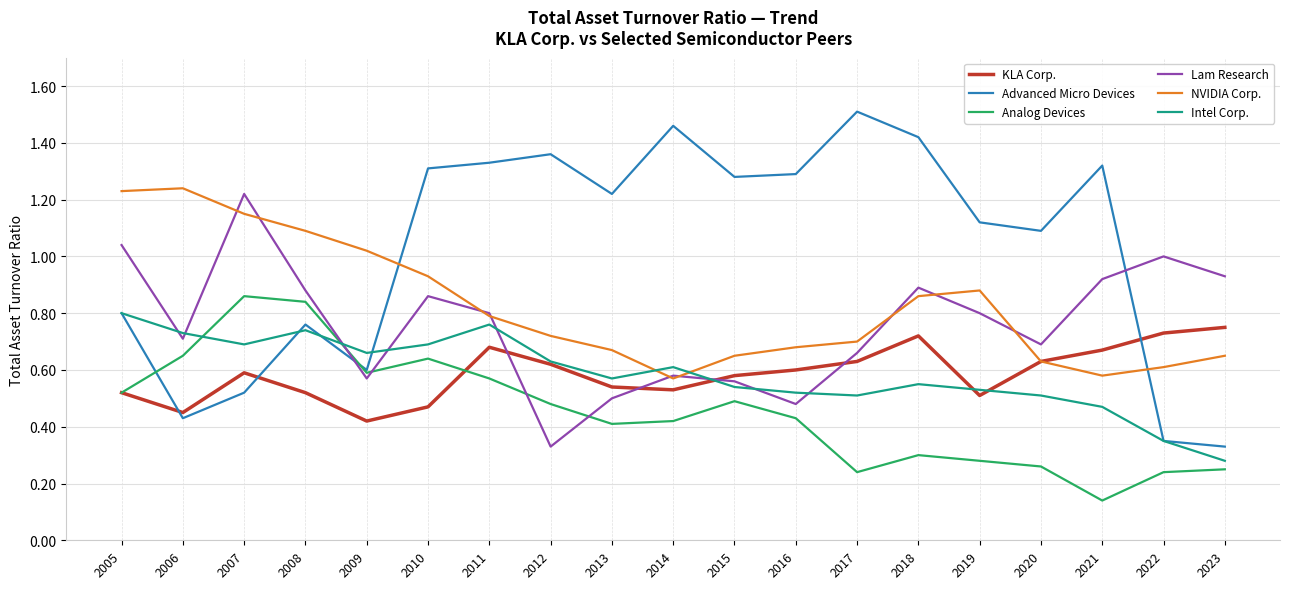

Which series has the widest spread of values?

Advanced Micro Devices